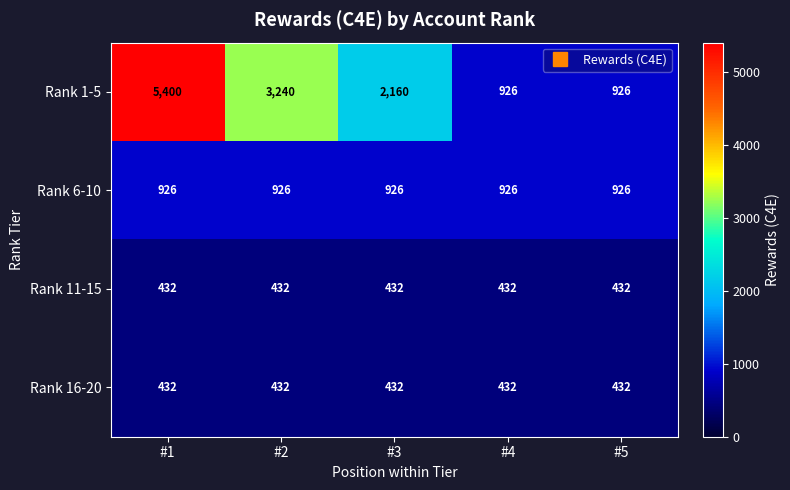

What is the maximum value for Rank 6-10?

926